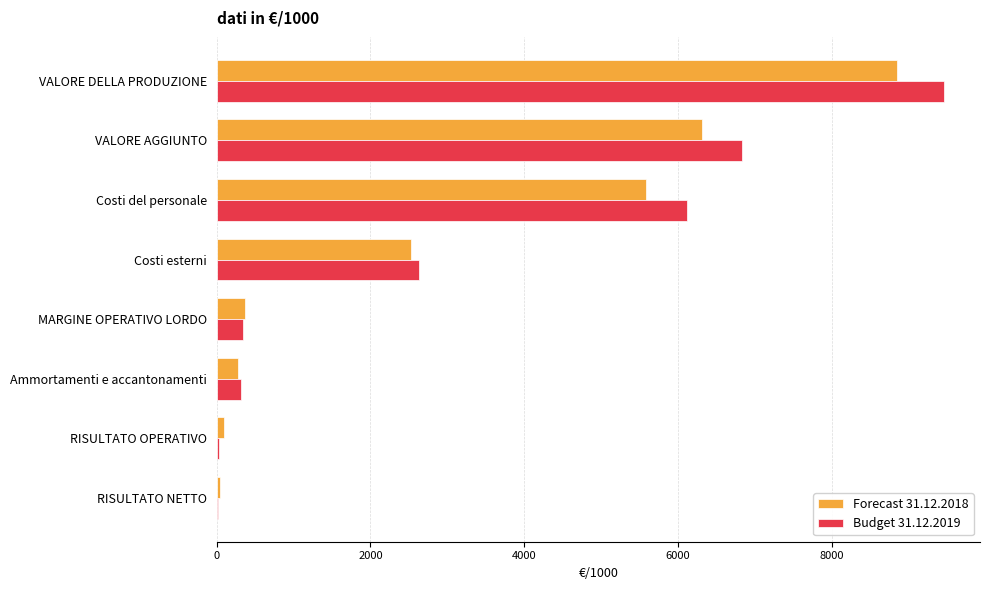

Which category has the highest value across all series?

VALORE DELLA PRODUZIONE